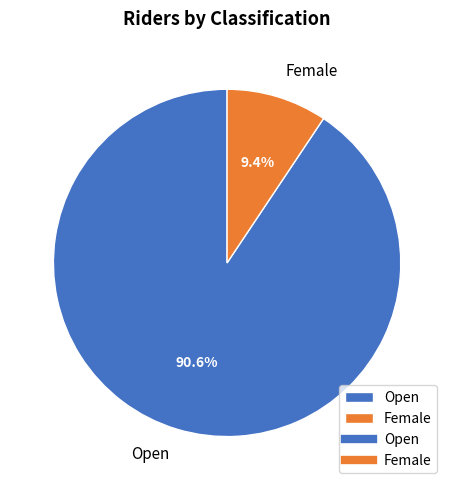

What is the smallest slice in the pie chart?

Female